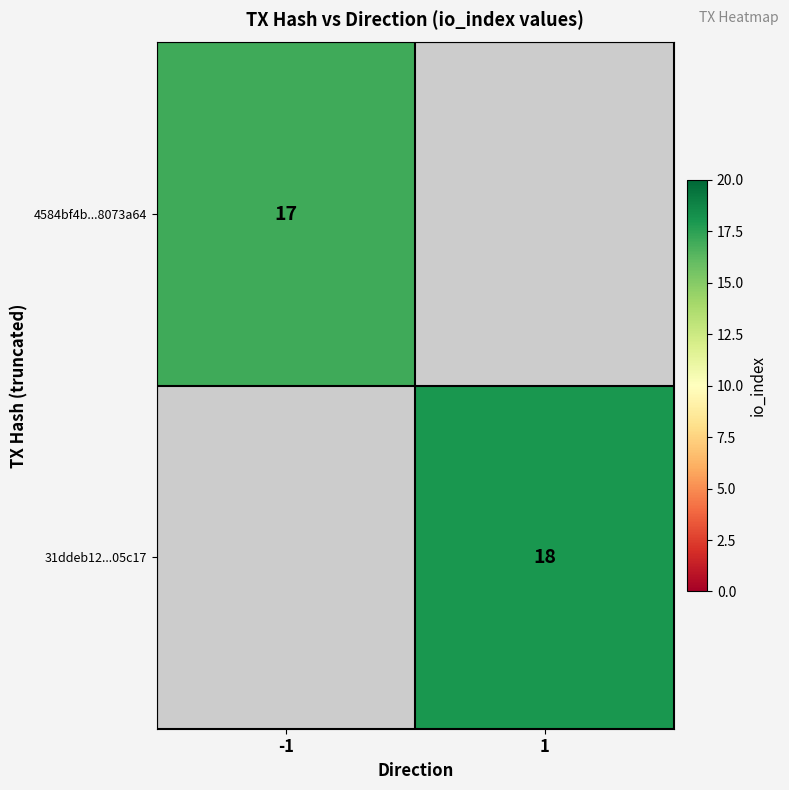

The value of 4584bf4b...8073a64 at -1 is 5. True or false?

False